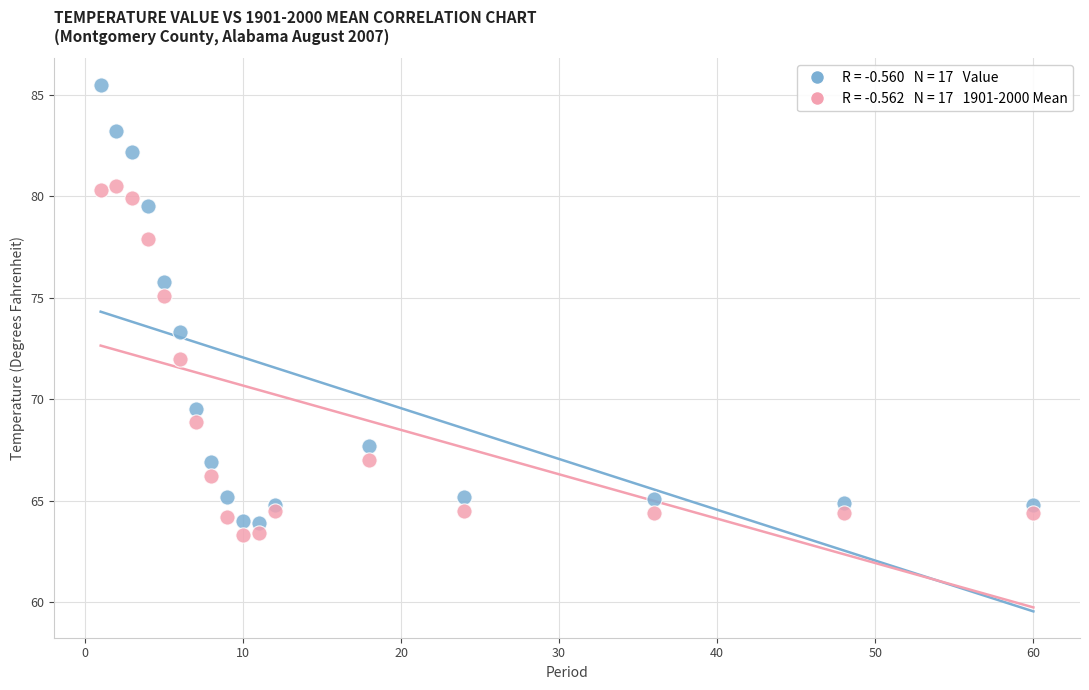

Across all data points, what is the range of Y values (max minus min)?

22.2